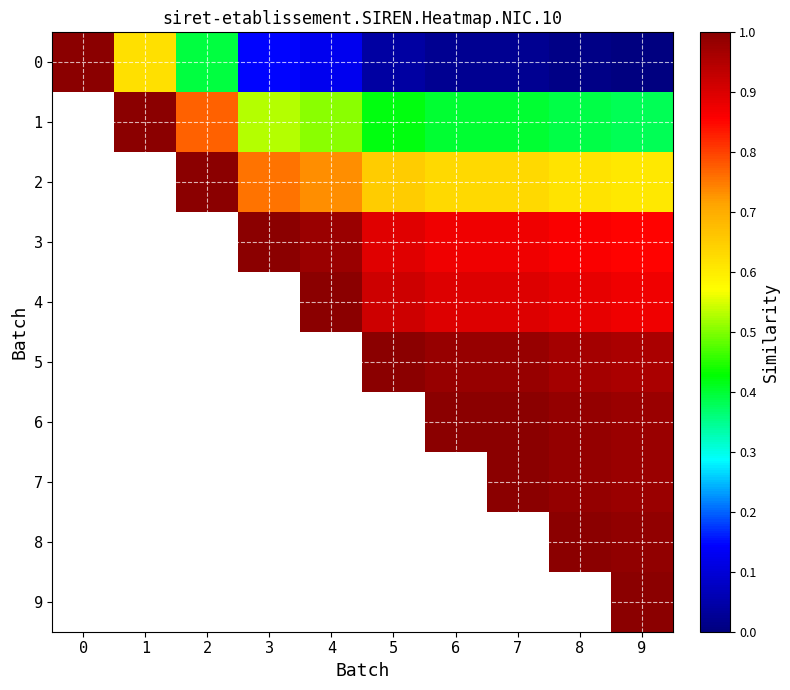

Is the value of 9 at 1 greater than the value of 4 at 5?

No